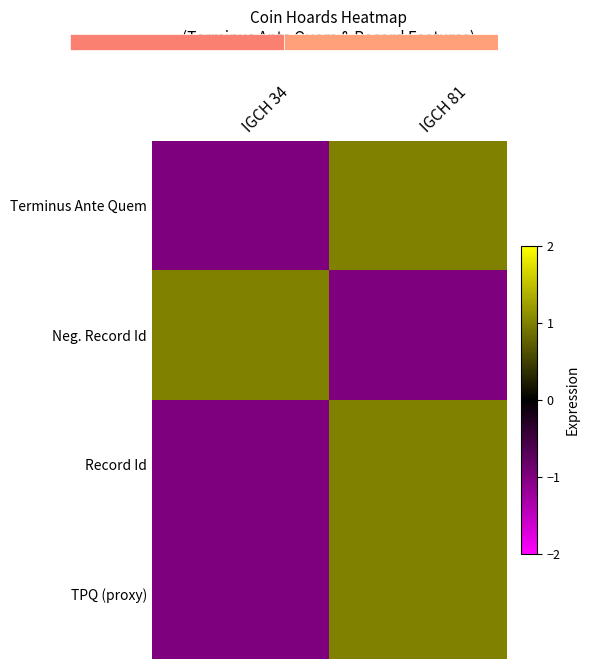

Which category has the highest value in the Neg. Record Id series?

IGCH 34